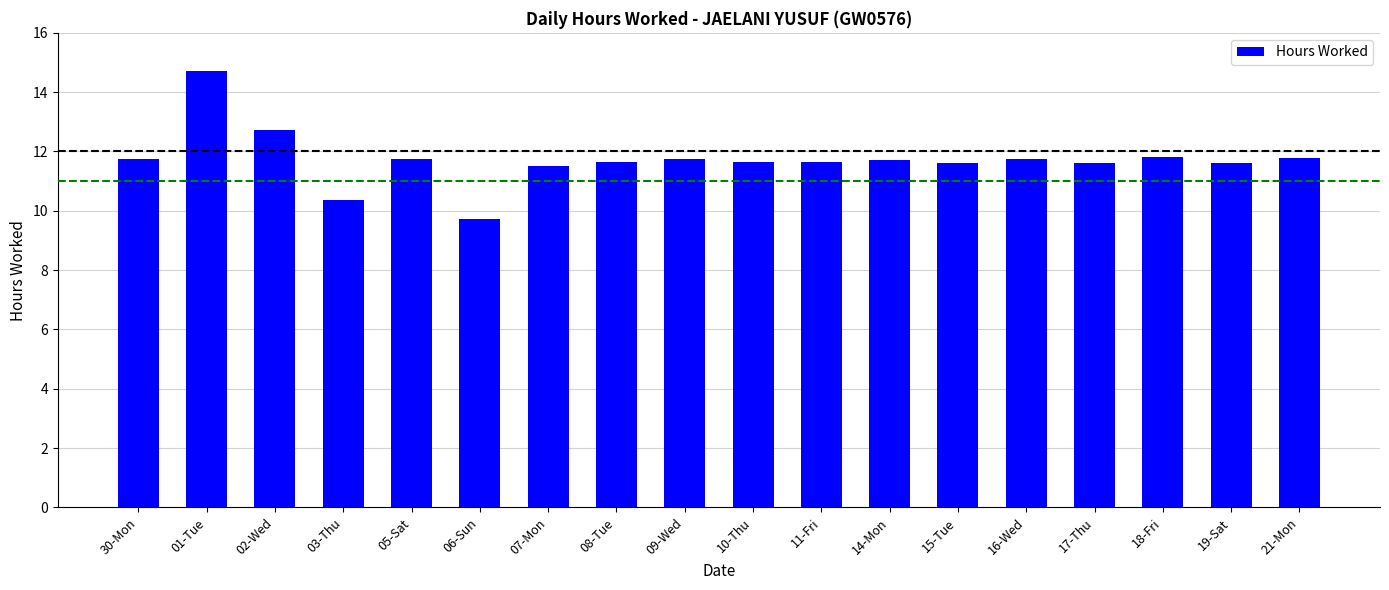

Read the value at 05-Sat.

11.7